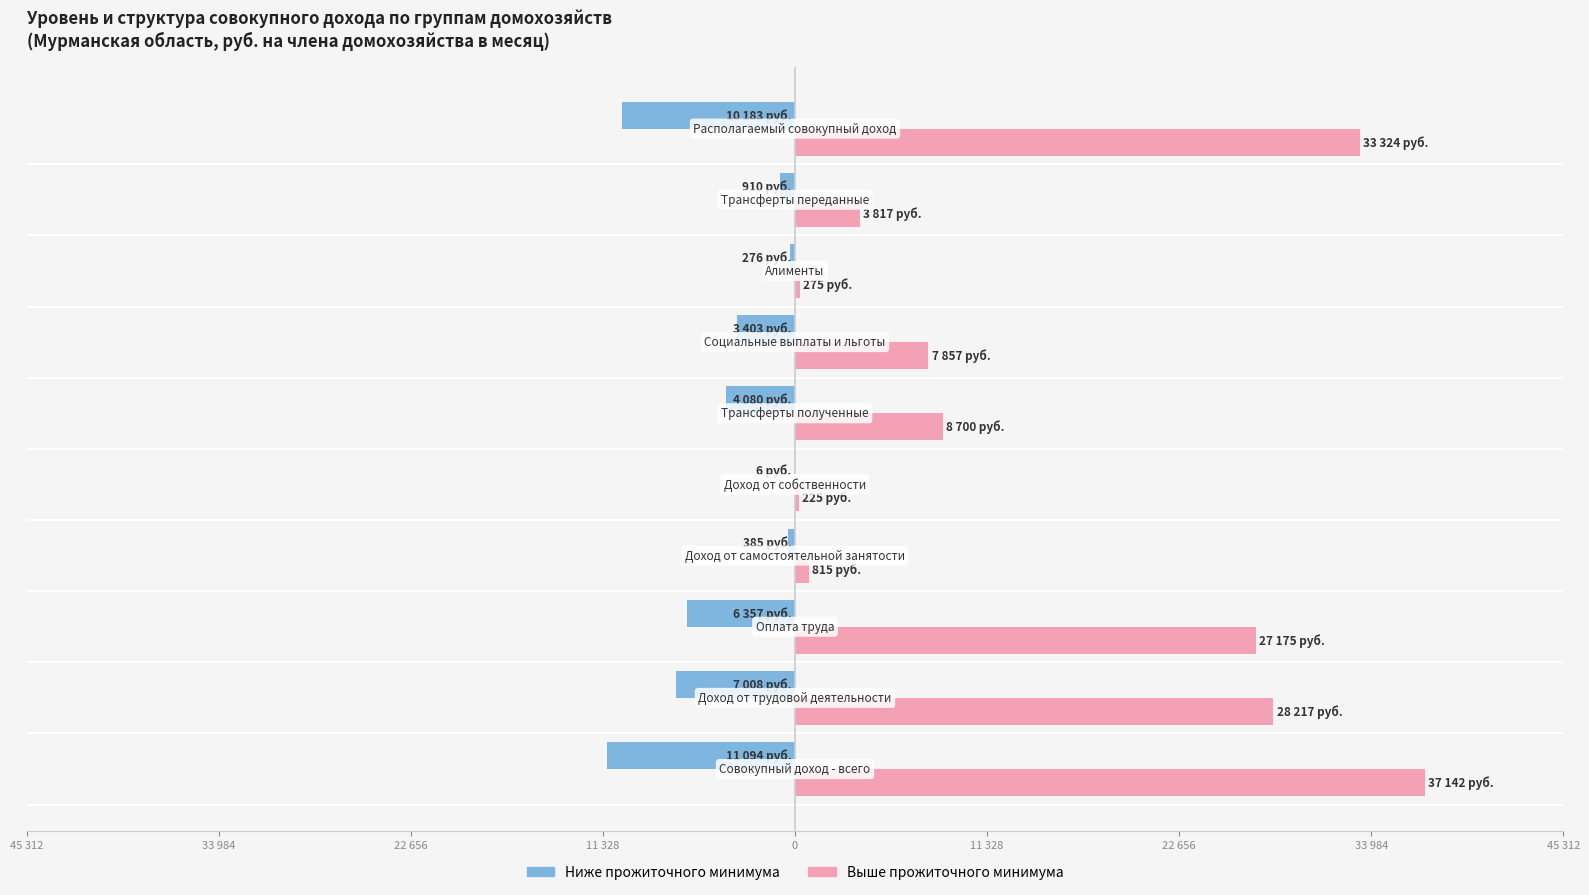

Which series has the widest spread of values?

Выше прожиточного минимума